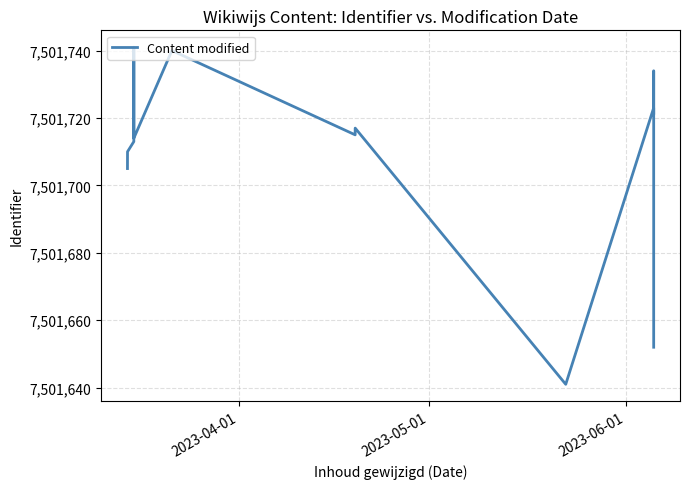

What is the maximum value shown in the chart?

7501741